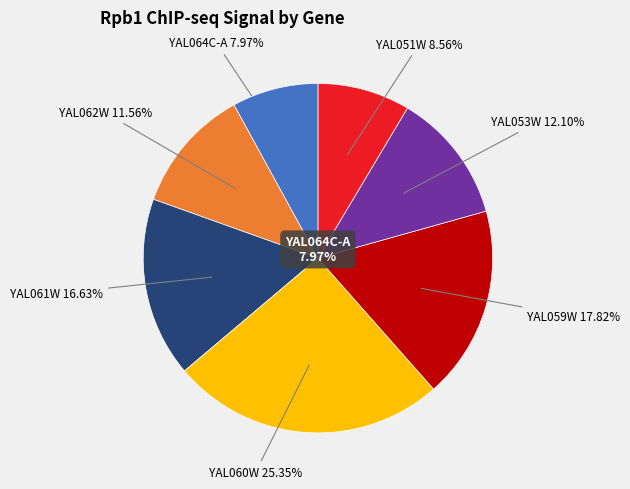

What is the smallest slice in the pie chart?

YAL064C-A